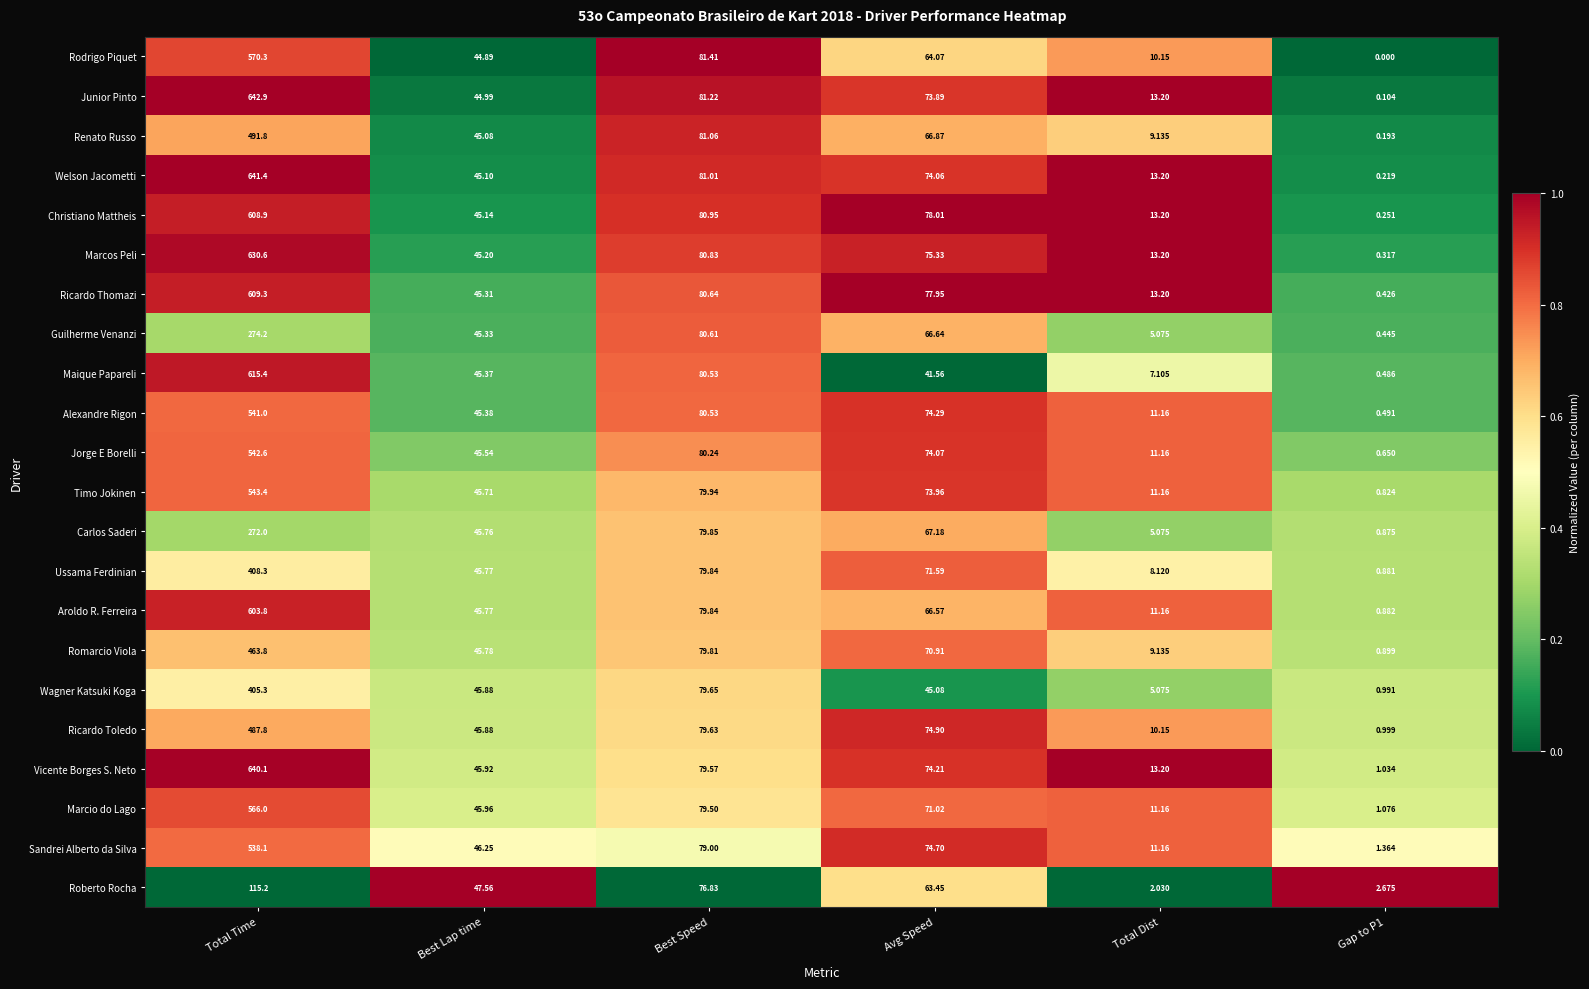

At which category does the chart reach its peak across all series?

Total Time